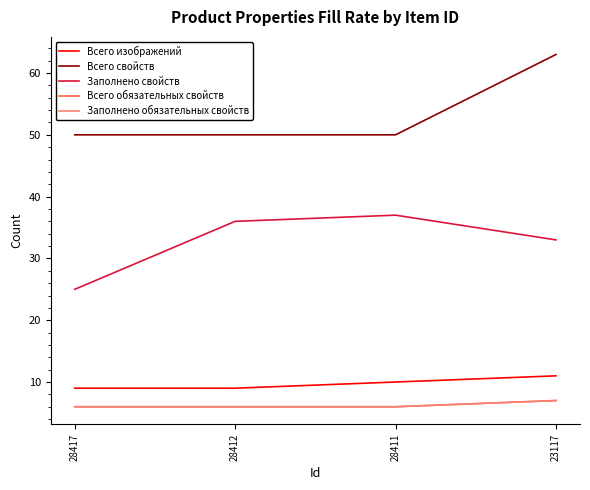

True or false: Всего изображений has more than 2 interior local peaks.

False